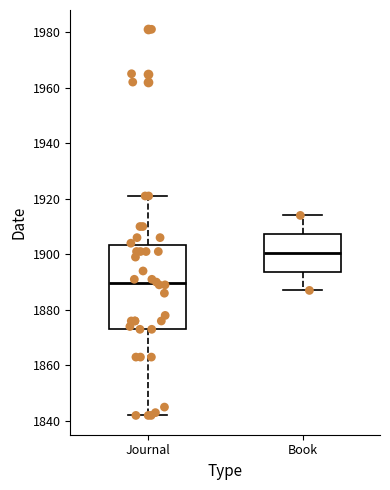

Which box is the tallest, from its lower edge to its upper edge?

Journal